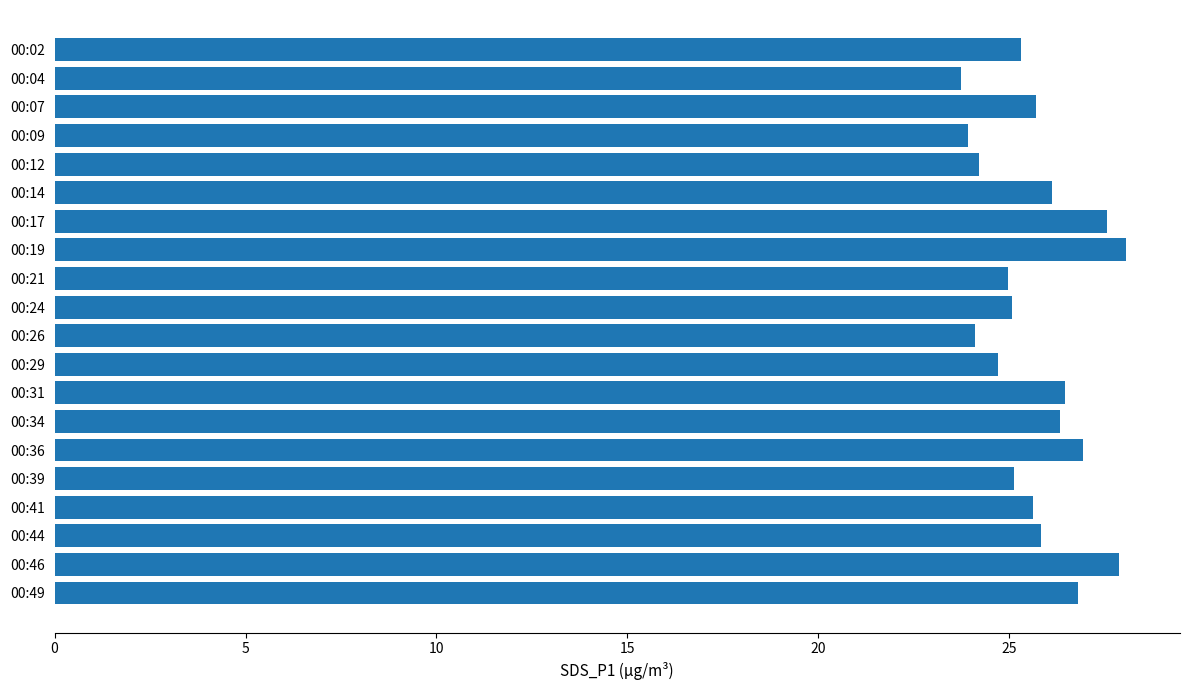

What is the value of the 12th bar from the top?

24.7